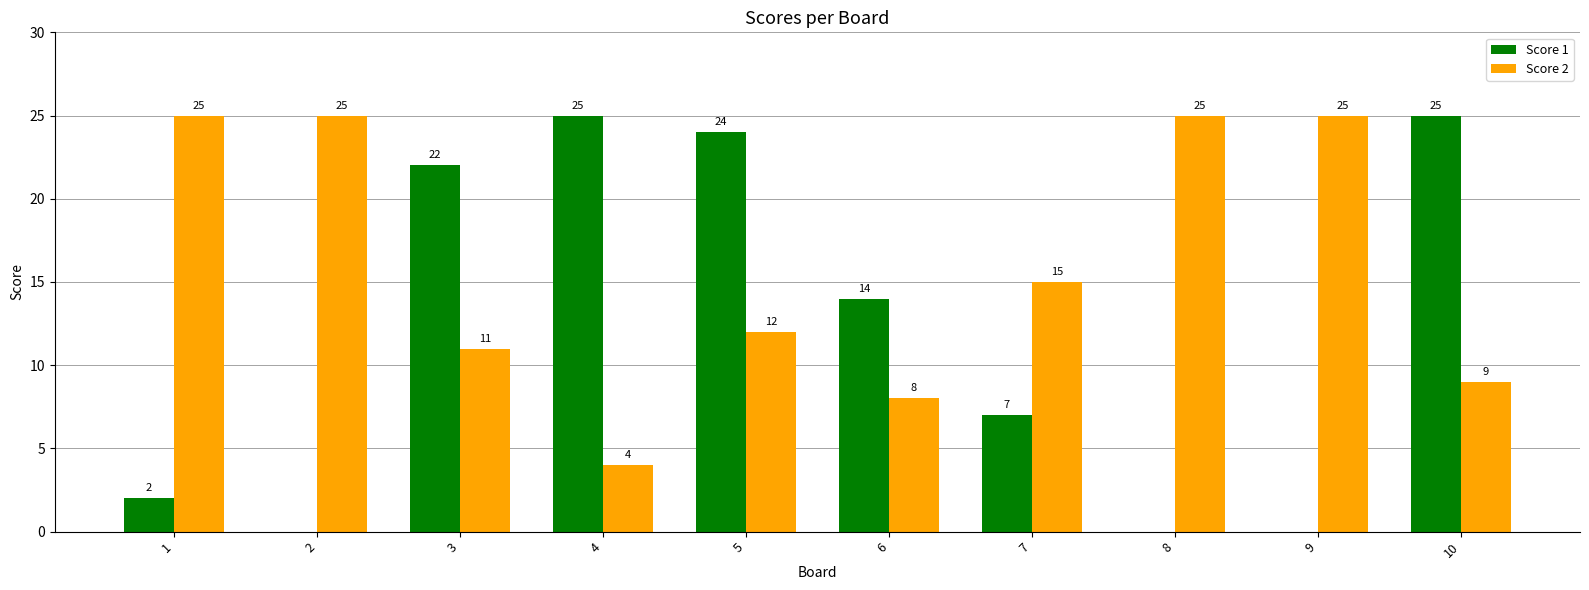

The value of Score 1 at 3 is 6. True or false?

False